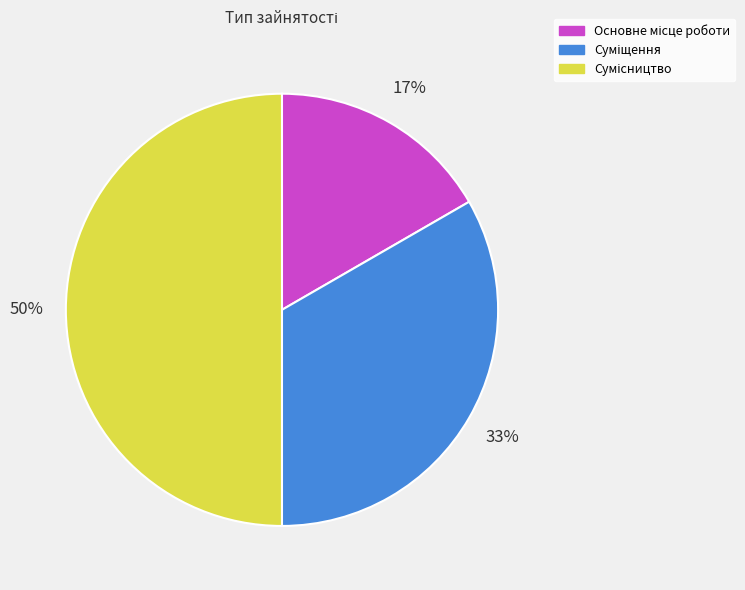

To the nearest percent, what is the difference between the largest and smallest slice percentages?

33%